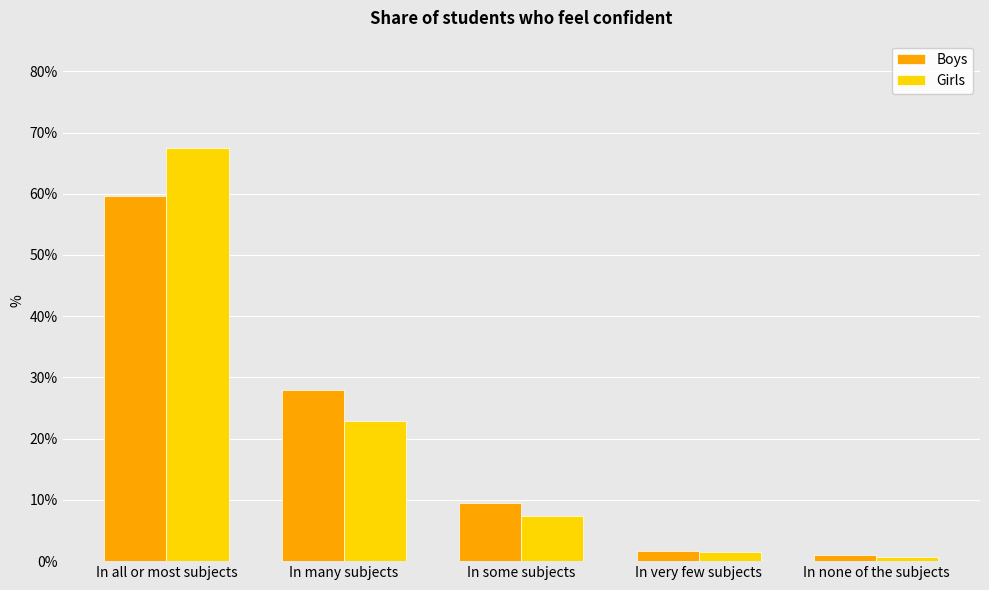

How many groups of bars are there?

5